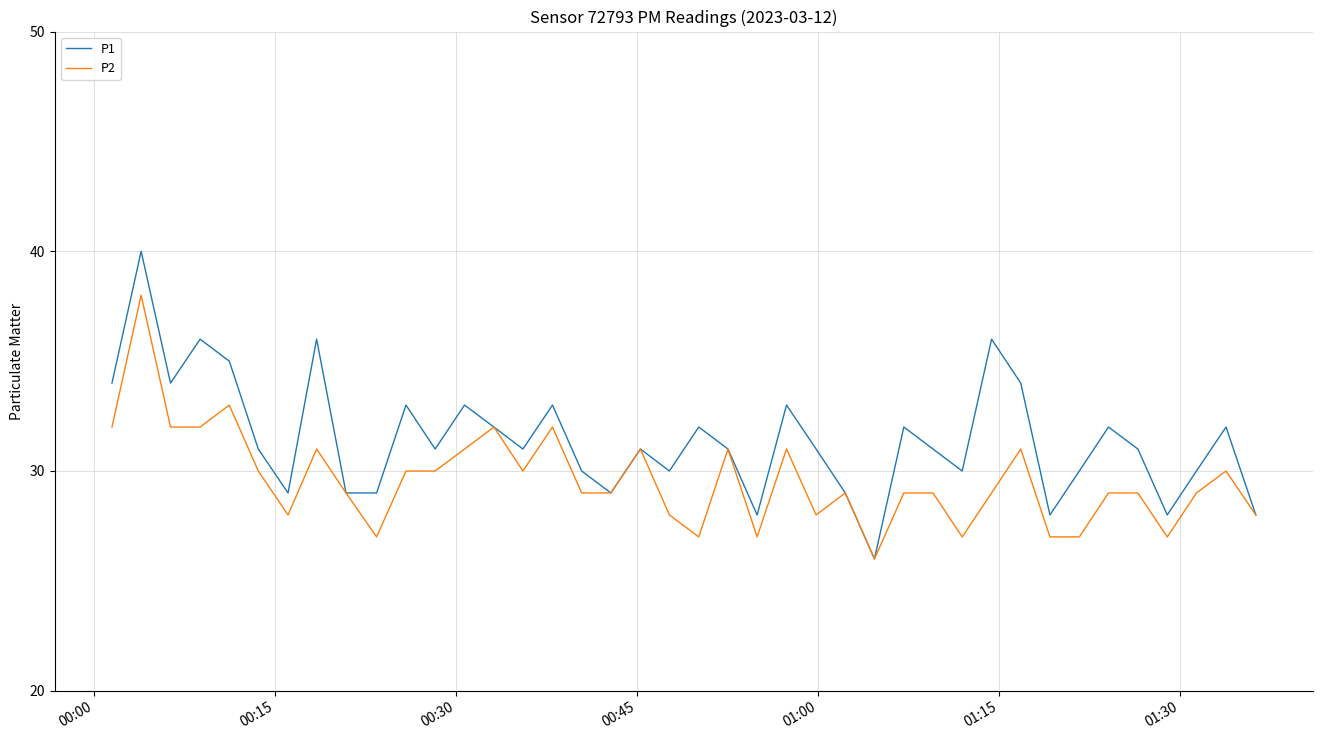

What is the minimum value shown in the chart?

26